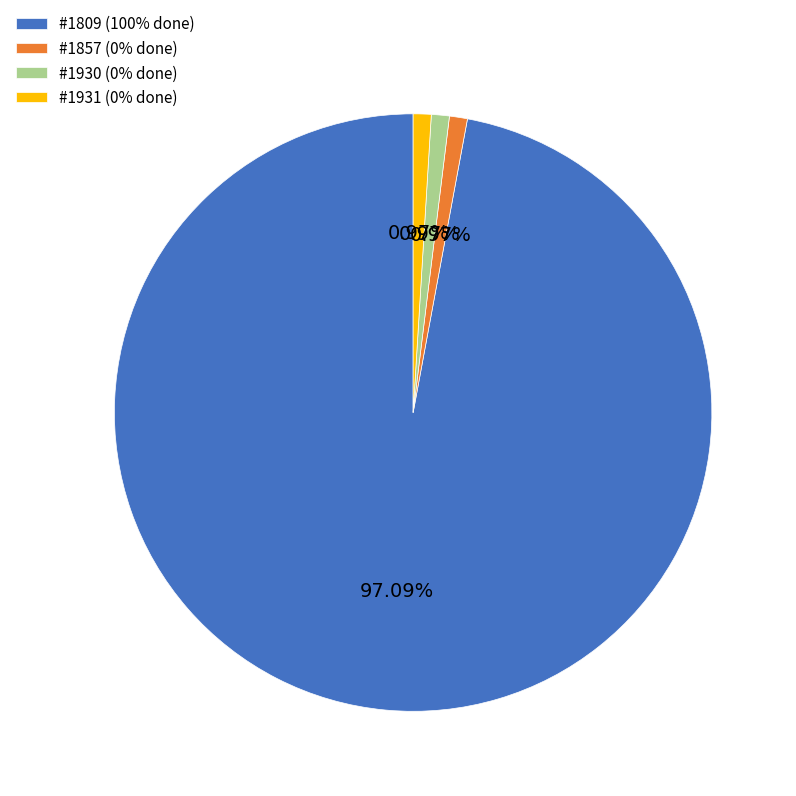

Combined, do #1930 (0% done) and #1857 (0% done) account for over 50%?

No